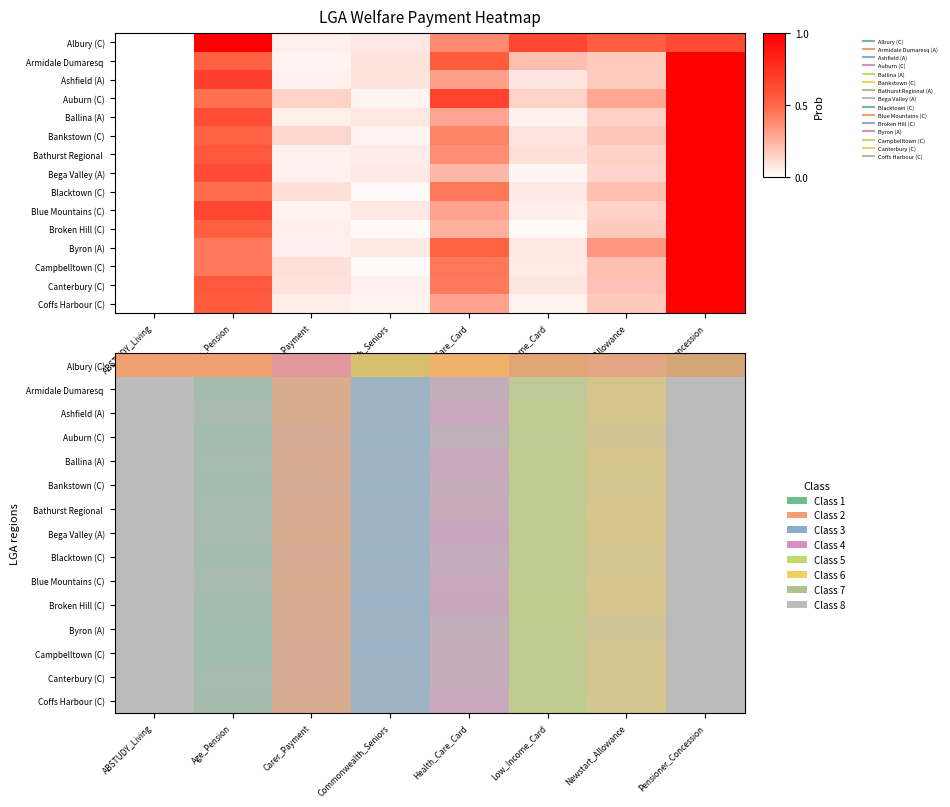

At how many categories does at least one series exceed 0?

7